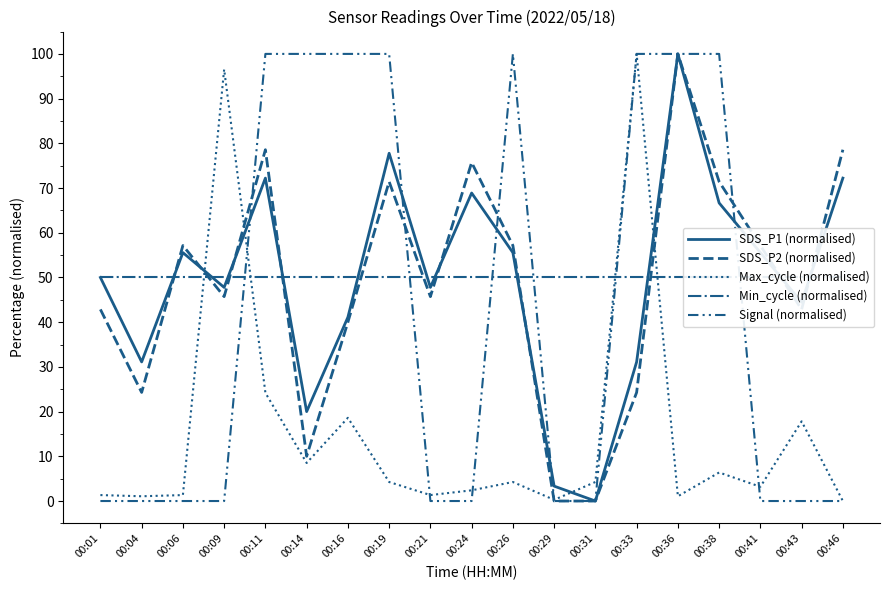

True or false: Signal (normalised) has more than 2 interior local peaks.

False